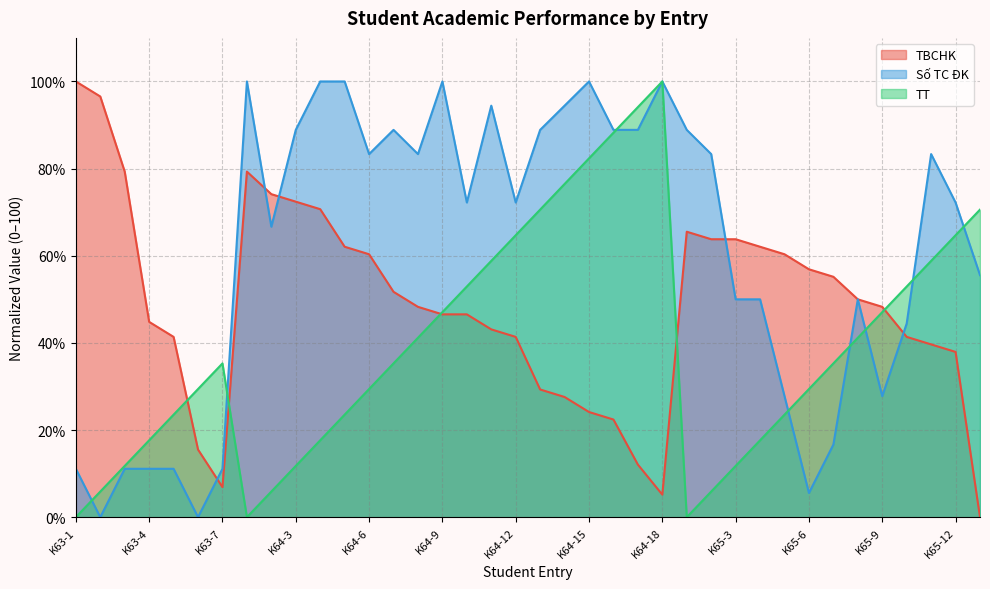

In TBCHK, how many points are higher than both neighbors (excluding endpoints)?

2